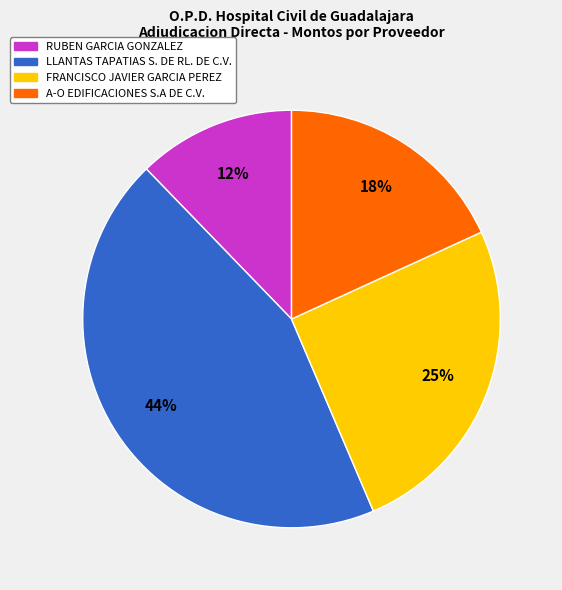

Does any single category account for the majority?

No